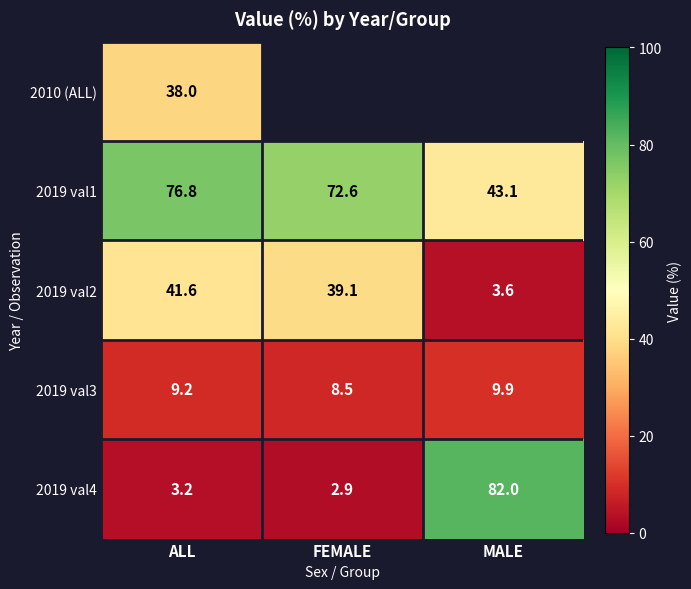

What is the average value of the 2019 val1 series?

64.2